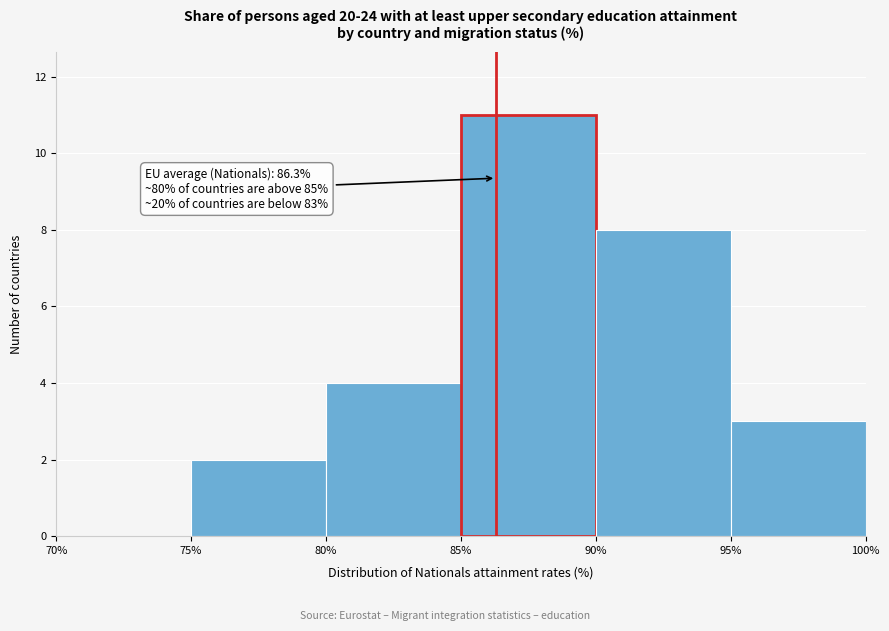

Which range on the x-axis has the tallest bar?

85% to 90%